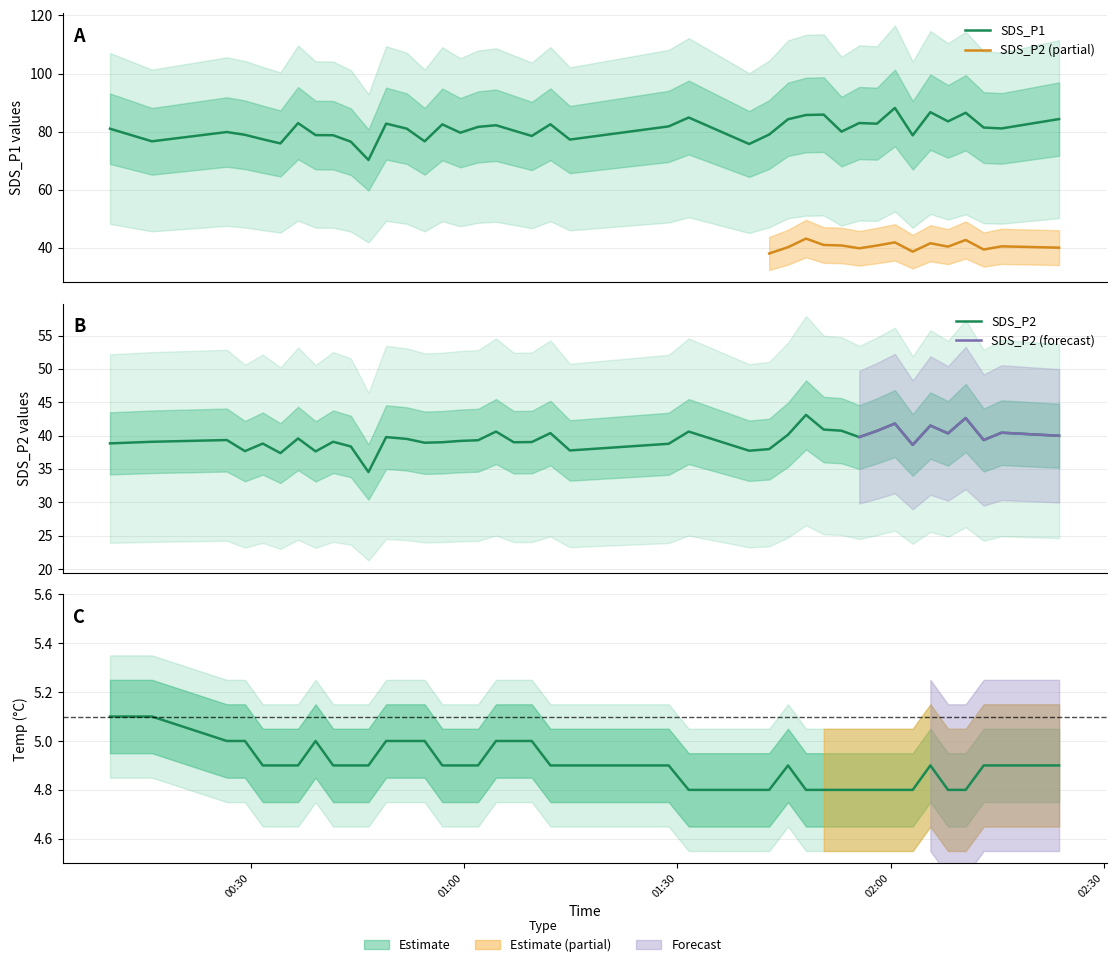

What is the greatest value displayed?

88.1